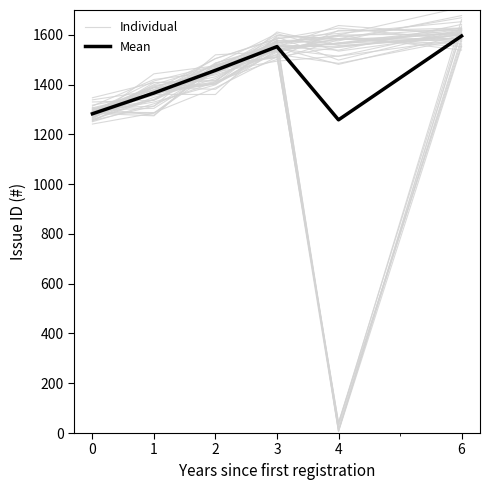

Between 6 and 3, which is larger?

6